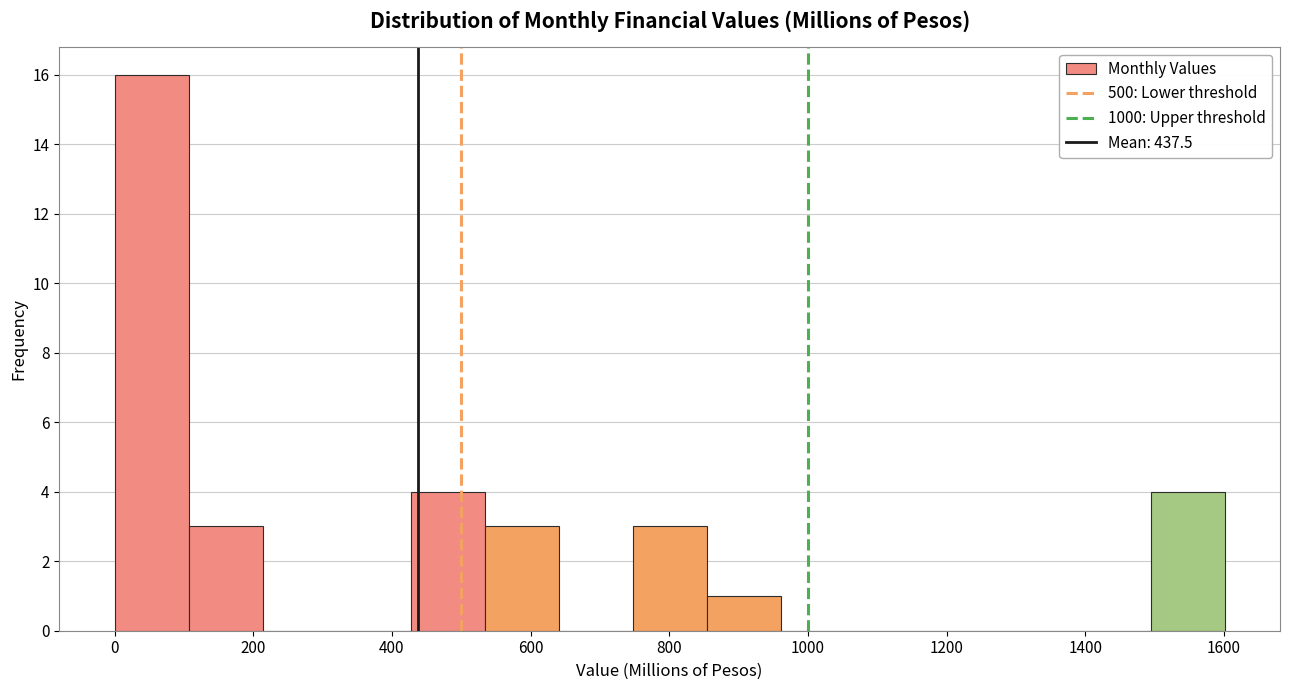

Reading left to right, transcribe this chart: for each bar, give the range it covers on the x-axis and its height. Neither the bar edges nor the heights are printed on the chart, so give them approximately, as read against the axes.

0 to 100: 16
100 to 220: 3
220 to 320: 0
320 to 420: 0
420 to 540: 4
540 to 640: 3
640 to 740: 0
740 to 860: 3
860 to 960: 1
960 to 1060: 0
1060 to 1180: 0
1180 to 1280: 0
1280 to 1380: 0
1380 to 1500: 0
1500 to 1600: 4